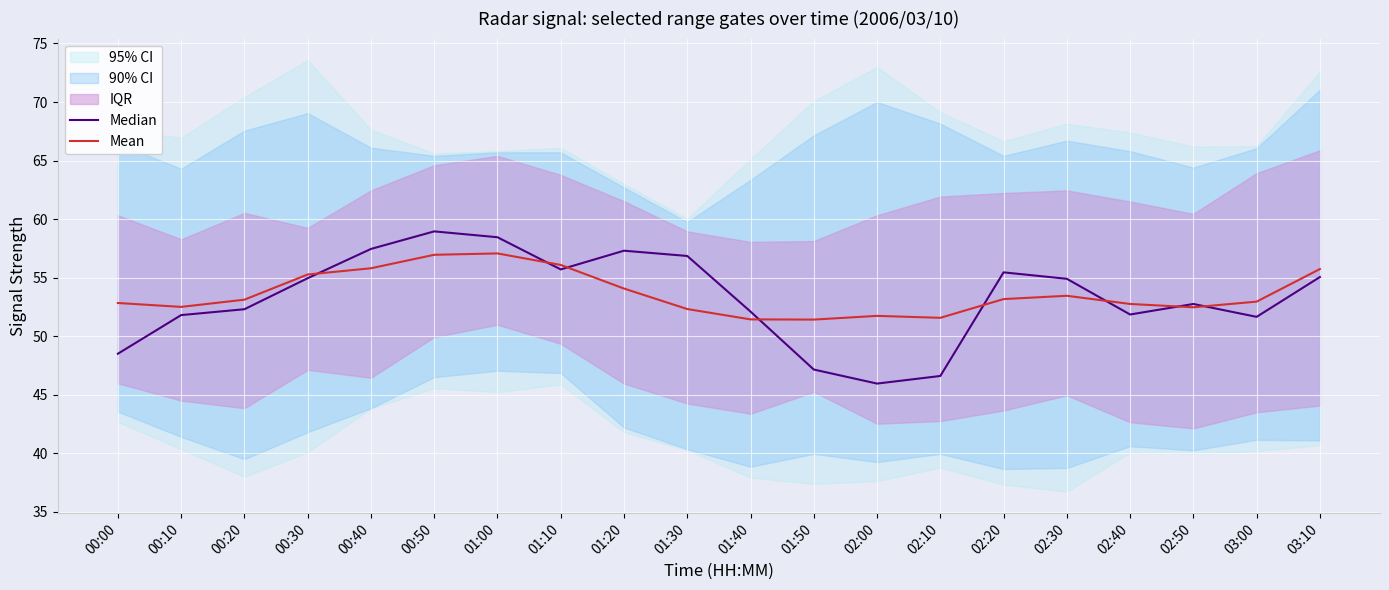

Where is the first local maximum for Median?

00:50